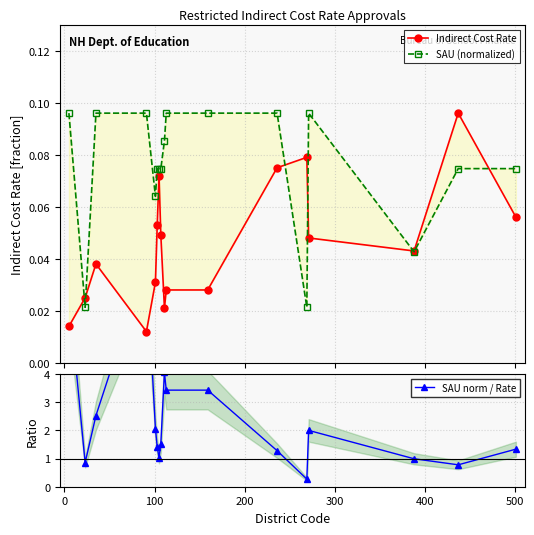

How many data points in SAU norm / Rate are above 1?

13